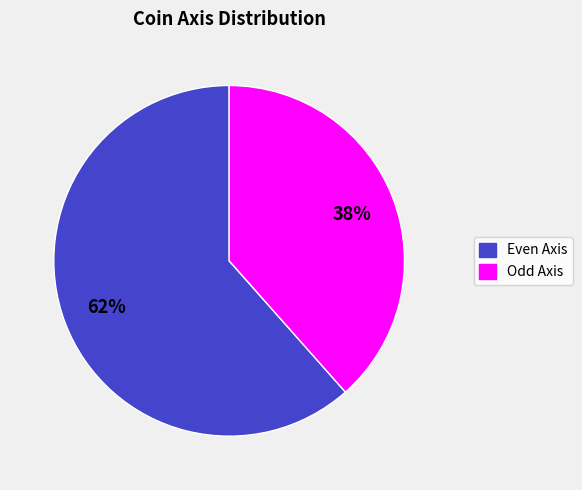

Rank the categories by value from lowest to highest.

Odd Axis, Even Axis